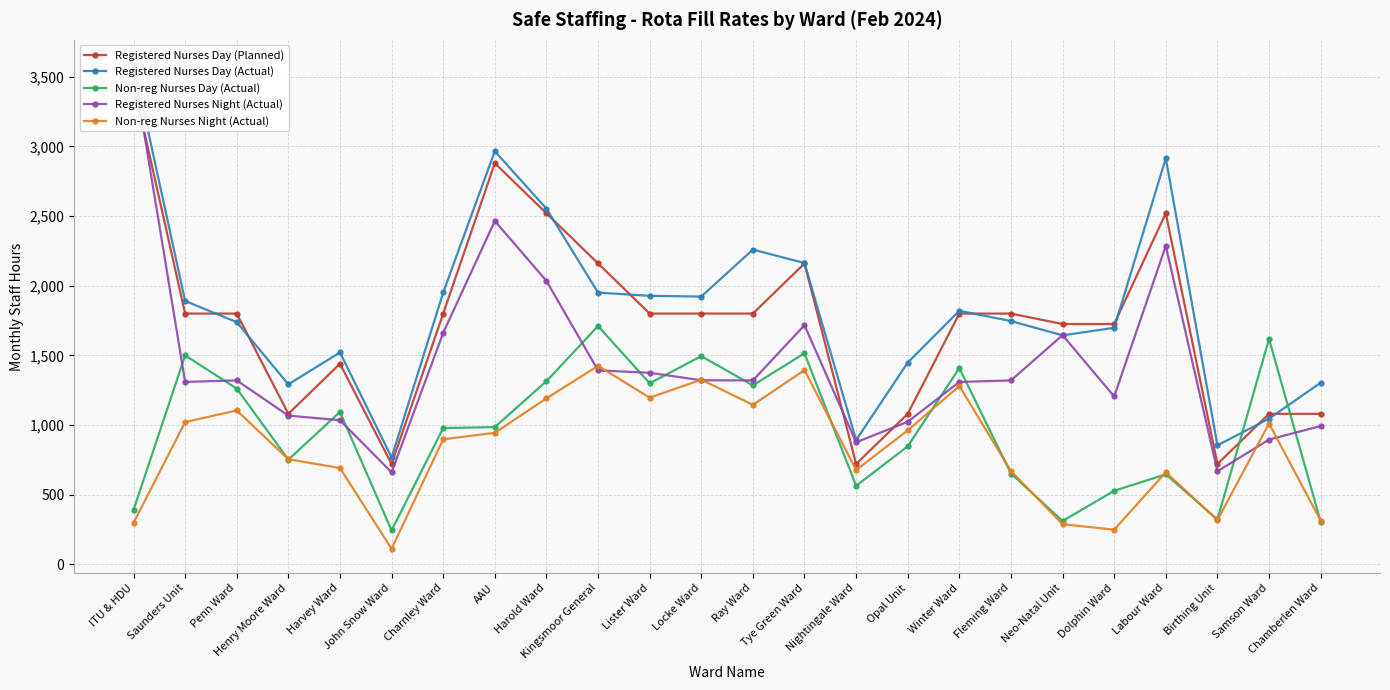

At which category is the sum across all series the highest?

ITU & HDU